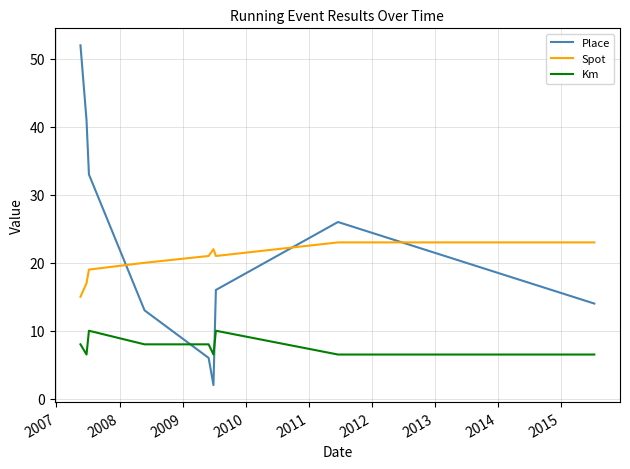

How many lines are shown in the chart?

3